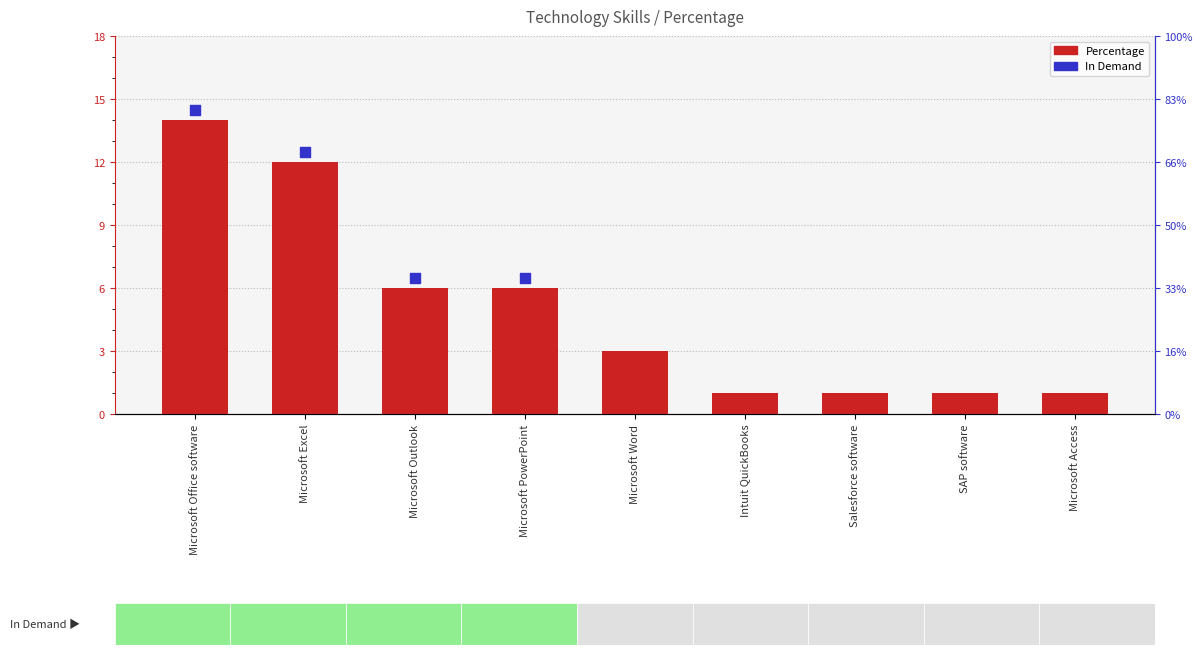

Approximately how many times larger is the value at Microsoft Word compared to Microsoft Access?

3.0